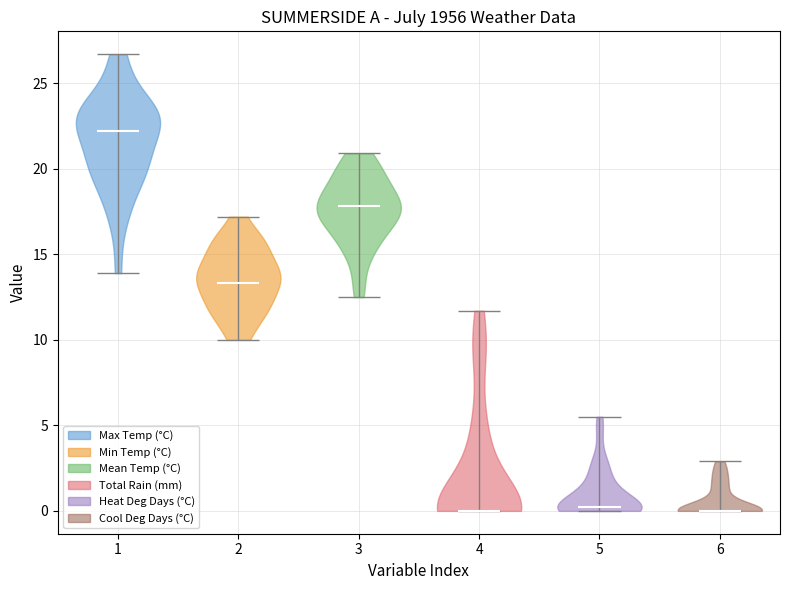

Reading left to right, read every violin against the y-axis: where its median line is, and the lowest and highest points it reaches. The values are not printed on the chart, so give them approximately, as read against the axis.

1: median line 22.0, lowest point 14.0, highest point 26.5
2: median line 13.5, lowest point 10.0, highest point 17.0
3: median line 18.0, lowest point 12.5, highest point 21.0
4: median line 0.0, lowest point 0.0, highest point 11.5
5: median line 0.0, lowest point 0.0, highest point 5.5
6: median line 0.0, lowest point 0.0, highest point 3.0